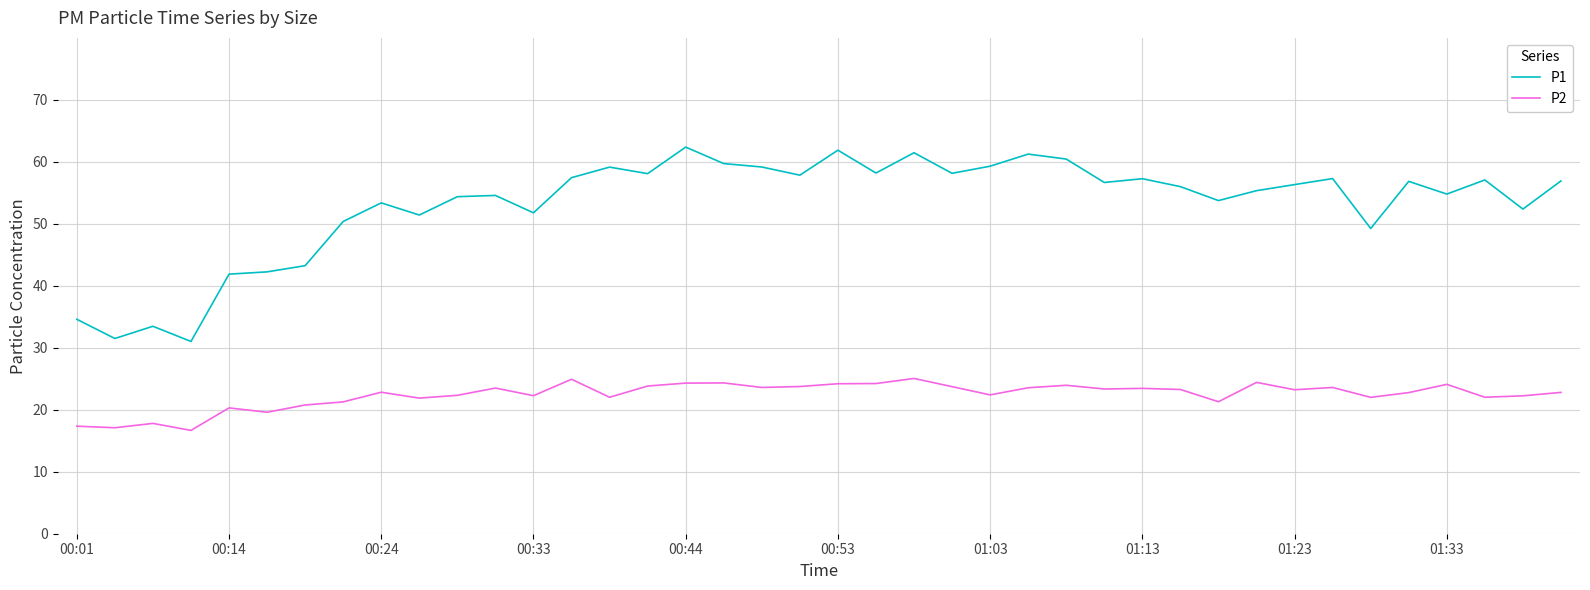

What is the difference between the maximum and minimum values in the P1 series?

31.4